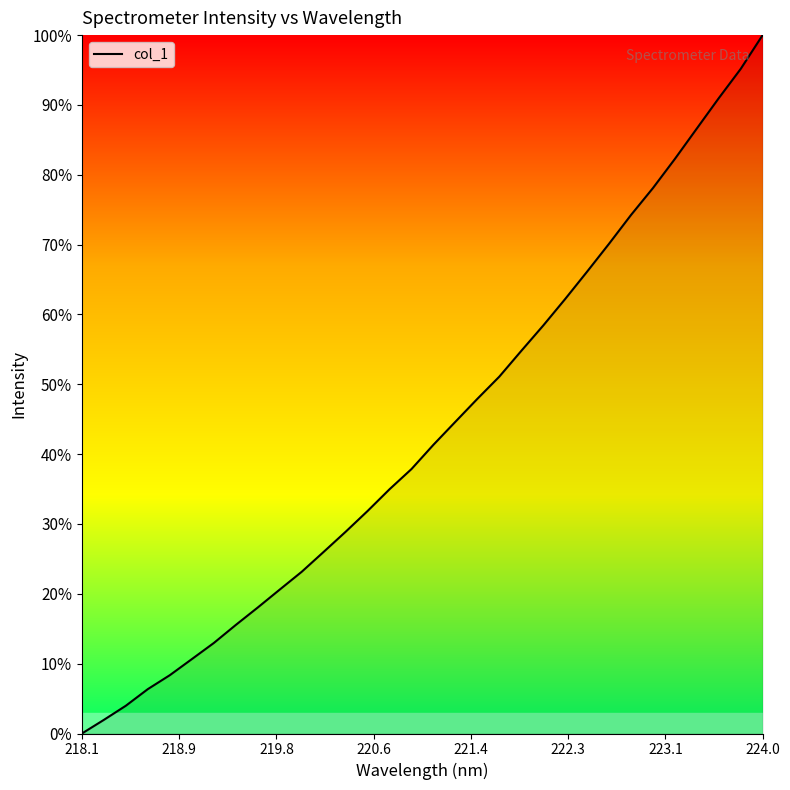

What is the difference between the maximum and minimum values?

100.0